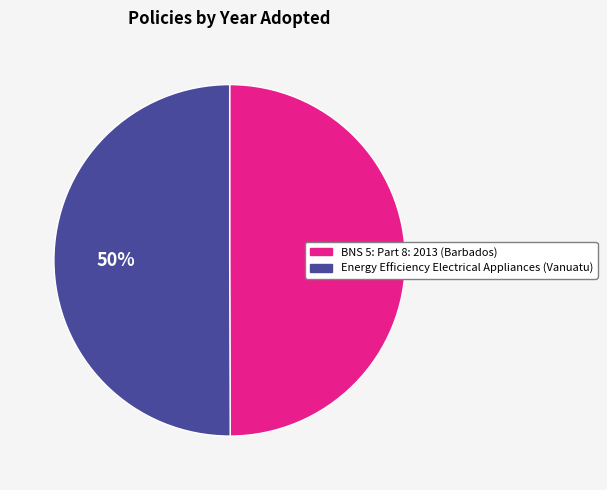

The Energy Efficiency Electrical Appliances (Vanuatu) slice represents 50% of the pie. True or false?

True